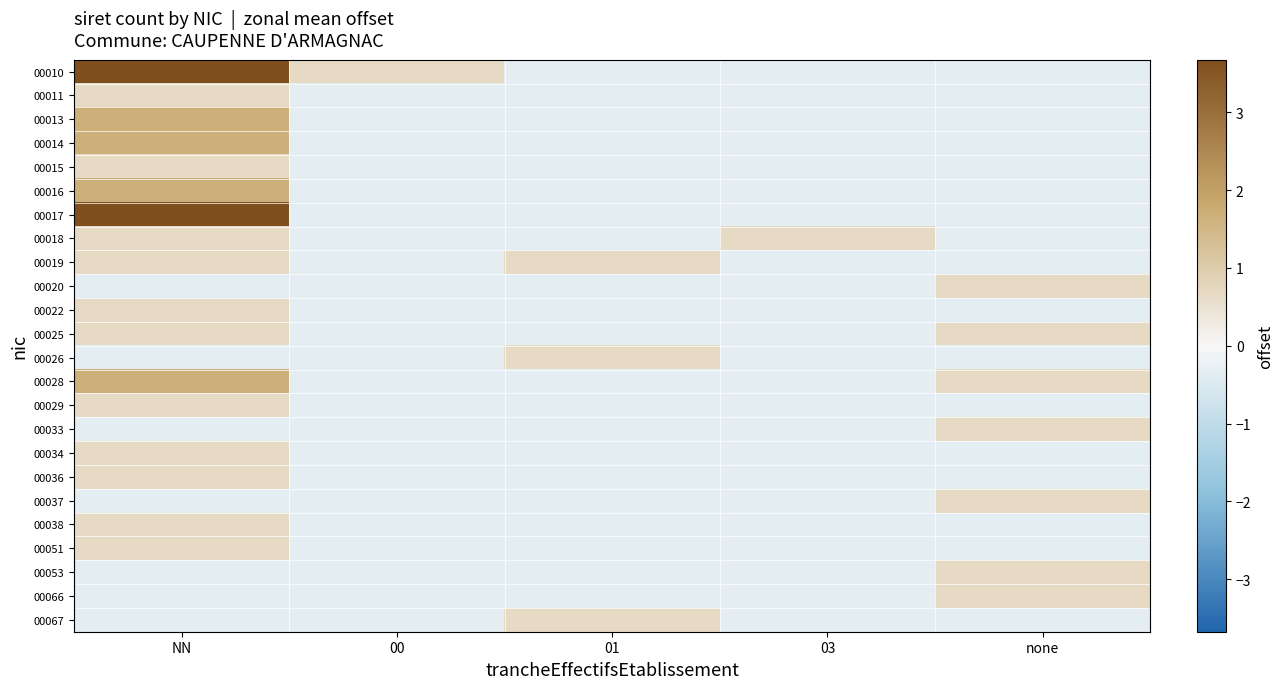

Which series changed the most between 00 and none?

00010